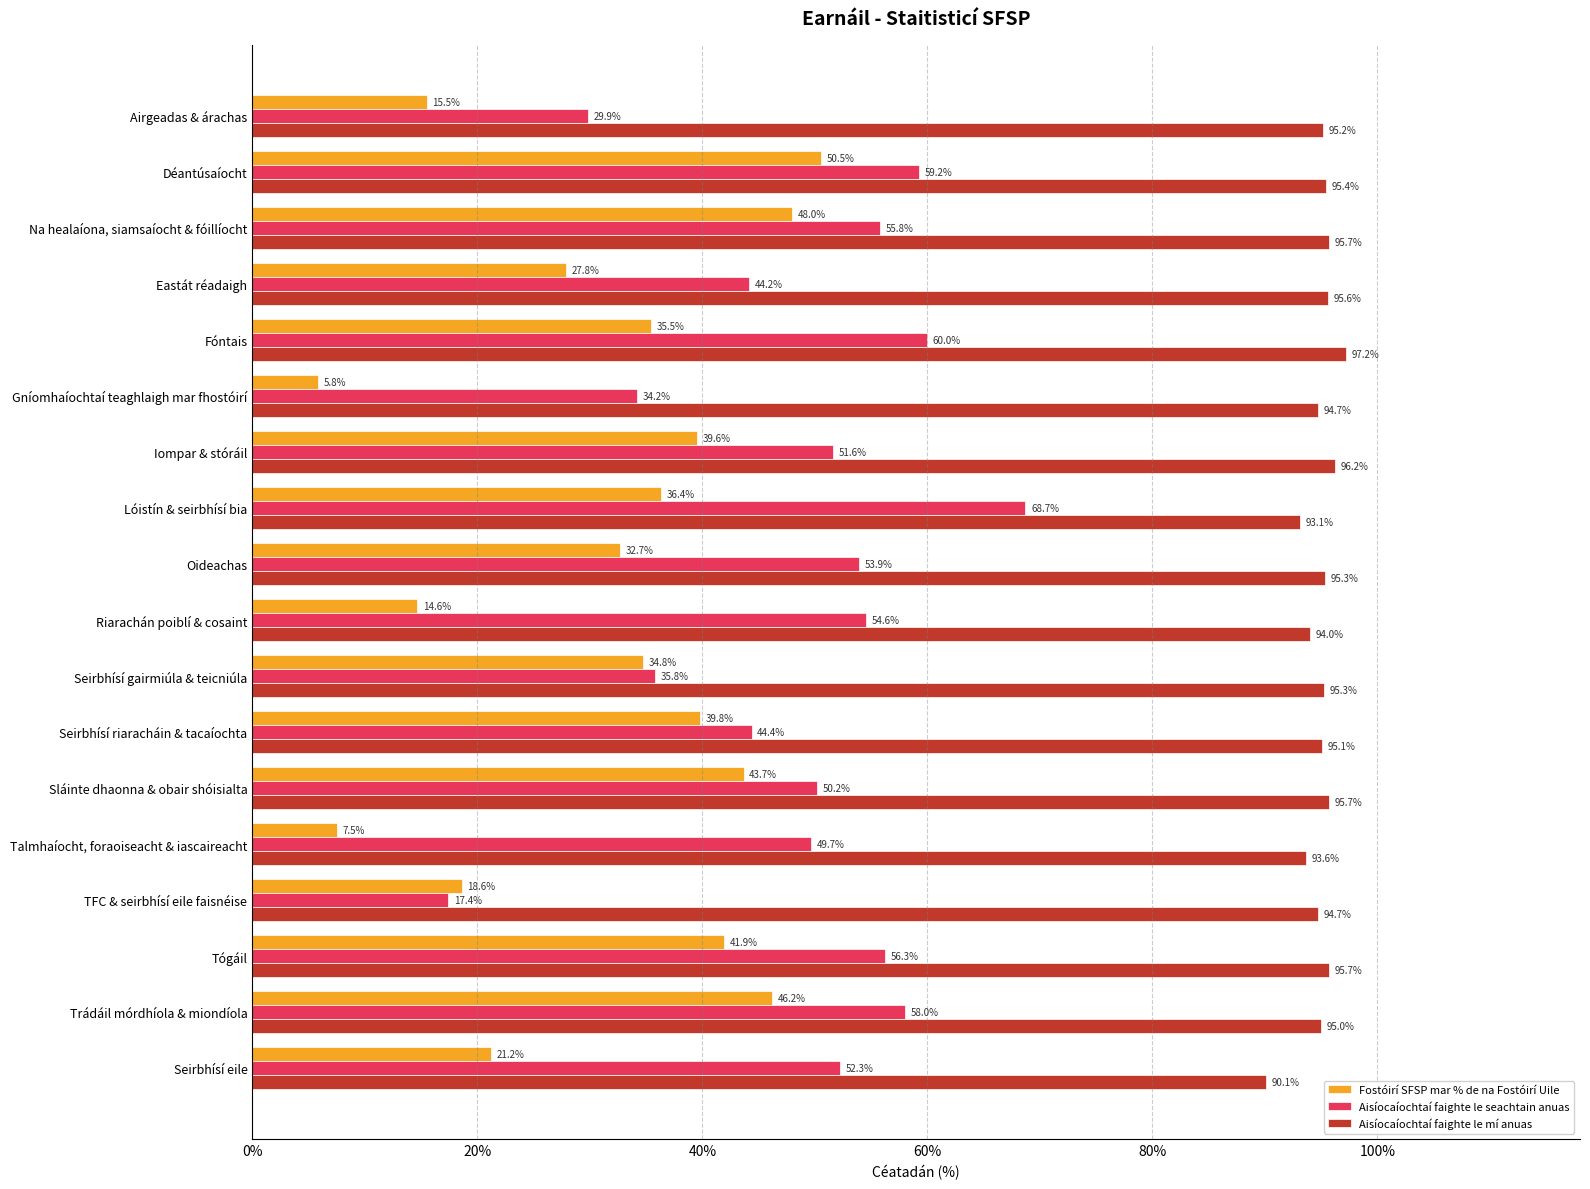

What are all the series names shown in the legend?

Fostóirí SFSP mar % de na Fostóirí Uile, Aisíocaíochtaí faighte le seachtain anuas, Aisíocaíochtaí faighte le mí anuas